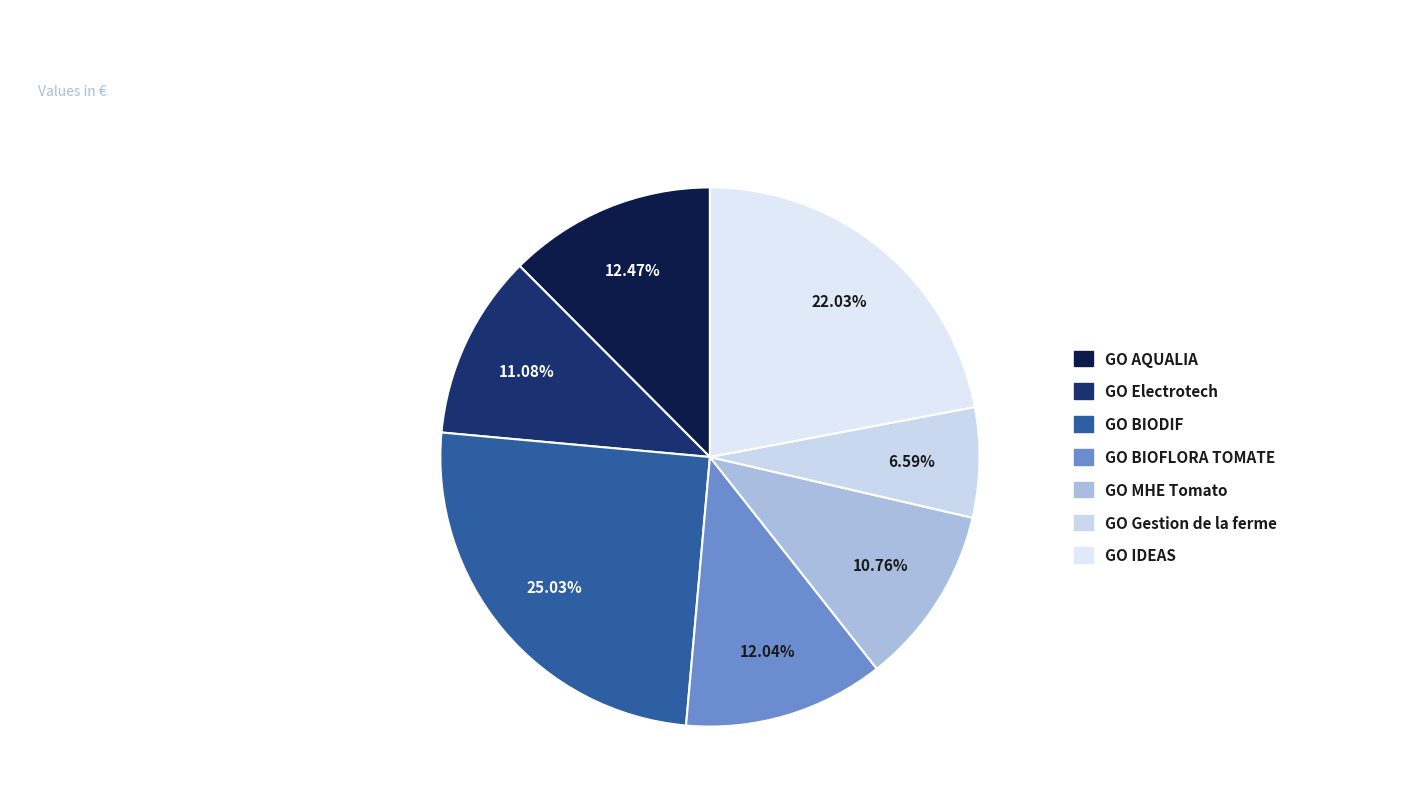

To the nearest percent, what percentage of the pie is GO BIODIF?

25%